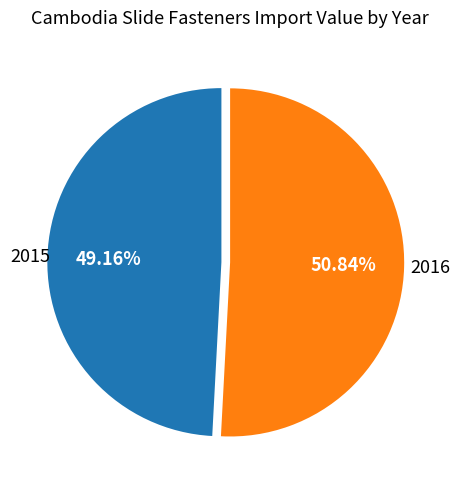

Is there any slice that represents more than half of the pie?

Yes